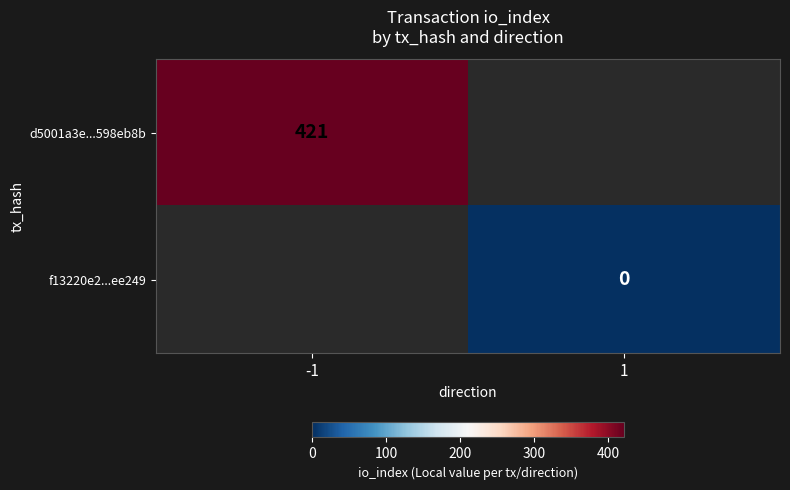

The value of d5001a3e...598eb8b at -1 is 421. True or false?

True